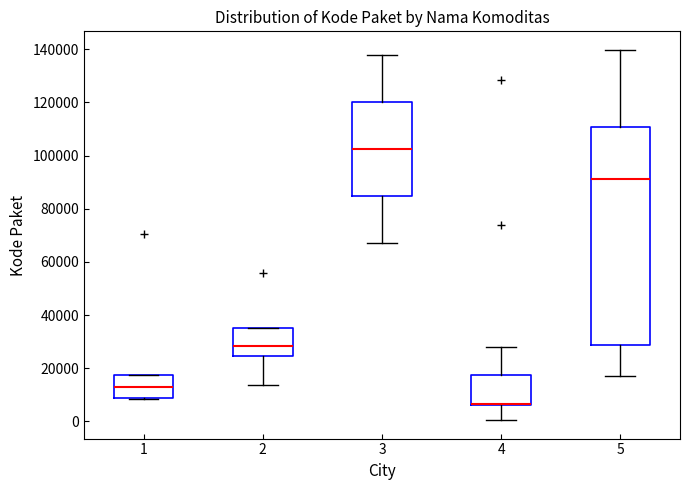

Where is the lower edge of the box at x = 2 on the y-axis? The values are not printed on the chart, so give them approximately, as read against the axis.

24000